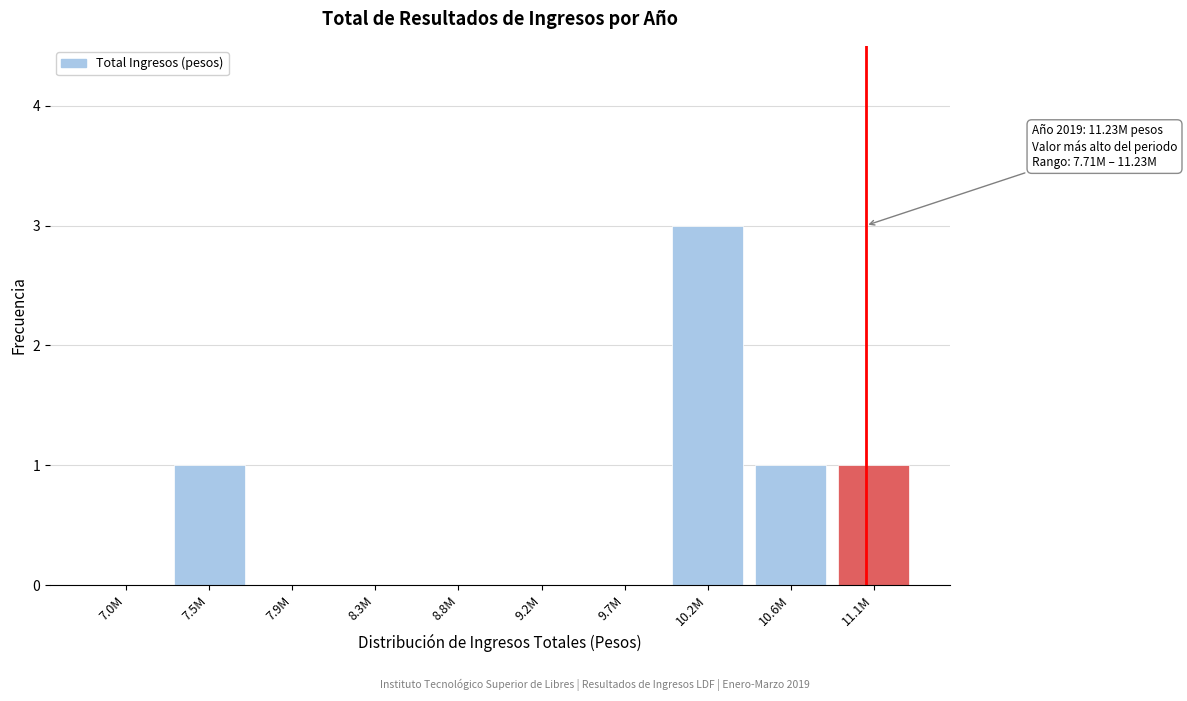

Reading right to left, what are all the values shown in this chart?

11.1M=1	10.6M=1	10.2M=3	9.7M=0	9.2M=0	8.8M=0	8.3M=0	7.9M=0	7.5M=1	7.0M=0